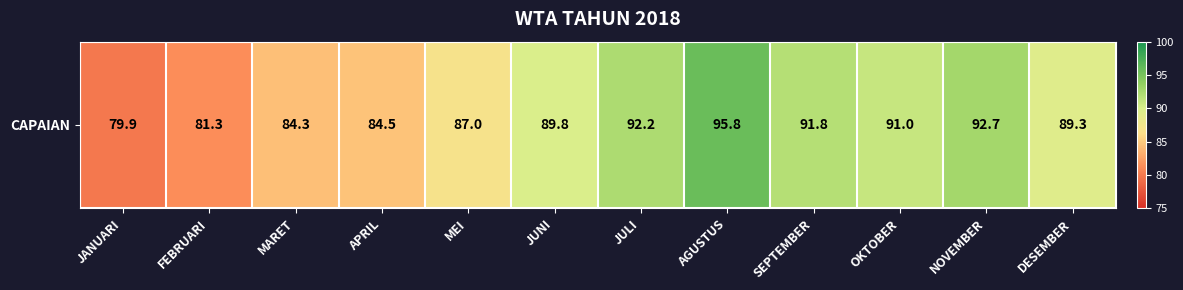

List the labels in order of value, largest first.

AGUSTUS, NOVEMBER, JULI, SEPTEMBER, OKTOBER, JUNI, DESEMBER, MEI, APRIL, MARET, FEBRUARI, JANUARI